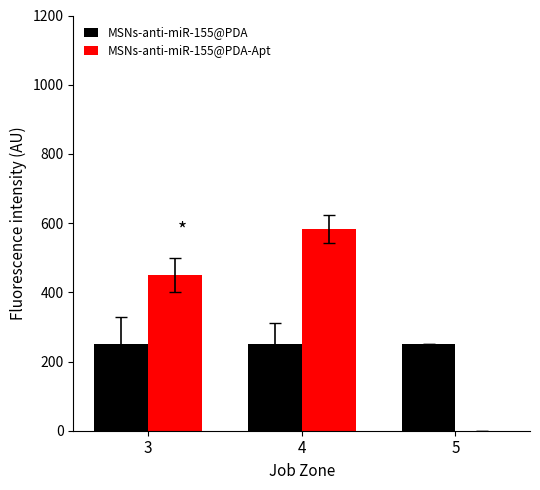

Reading right to left, what are all the values shown in this chart?

MSNs-anti-miR-155@PDA: 5=250.0	4=250.0	3=250.0
MSNs-anti-miR-155@PDA-Apt: 5=0.0	4=583.3	3=450.0